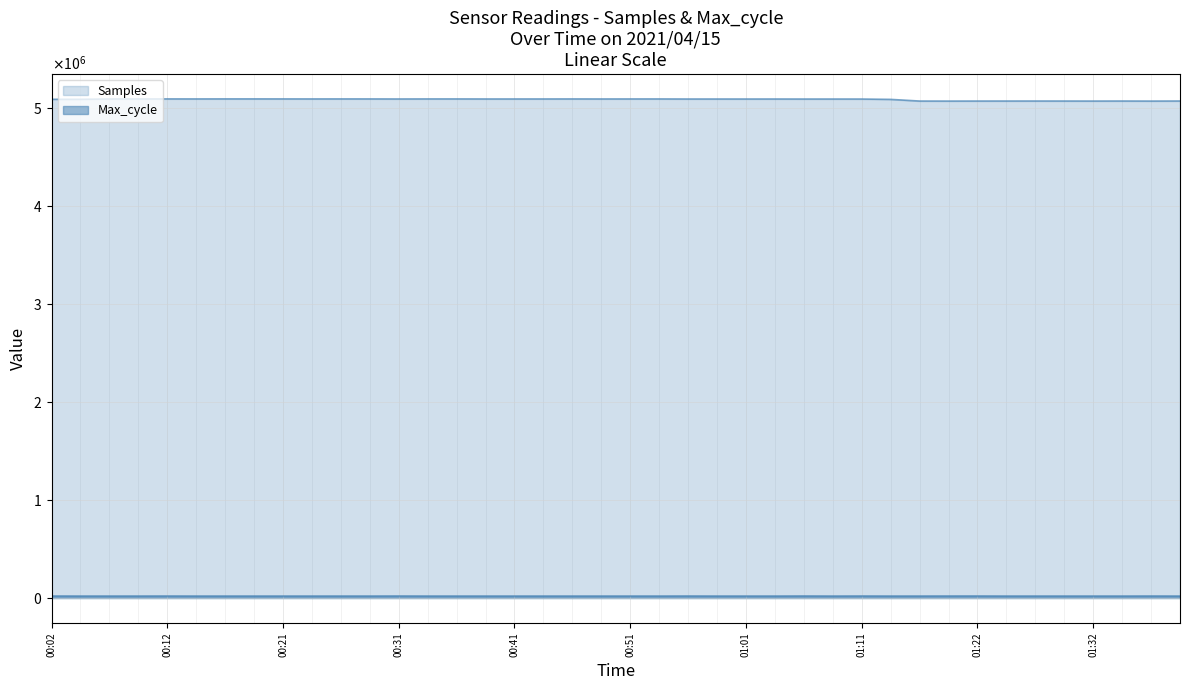

Reading right to left, list all the values displayed in this chart.

Samples: 5070613	5069867	5070500	5070060	5070388	5070518	5070401	5070210	5069871	5070173	5087110	5090681	5090866	5090796	5091091	5090939	5091064	5091030	5091742	5091659	5091477	5091805	5091531	5091482	5091461	5091887	5091871	5091402	5091860	5091988	5091776	5091971	5092162	5092165	5091809	5092004	5092051	5091757	5088135	5087985
Max_cycle: 20218	20617	20211	20211	20203	20263	20207	20717	20583	20296	20222	20674	20210	20814	20206	20230	20199	20653	20206	20263	20187	20218	20214	20231	20207	20210	20272	20700	20246	20287	20214	20262	20252	20191	20267	20587	20293	20214	20209	20696